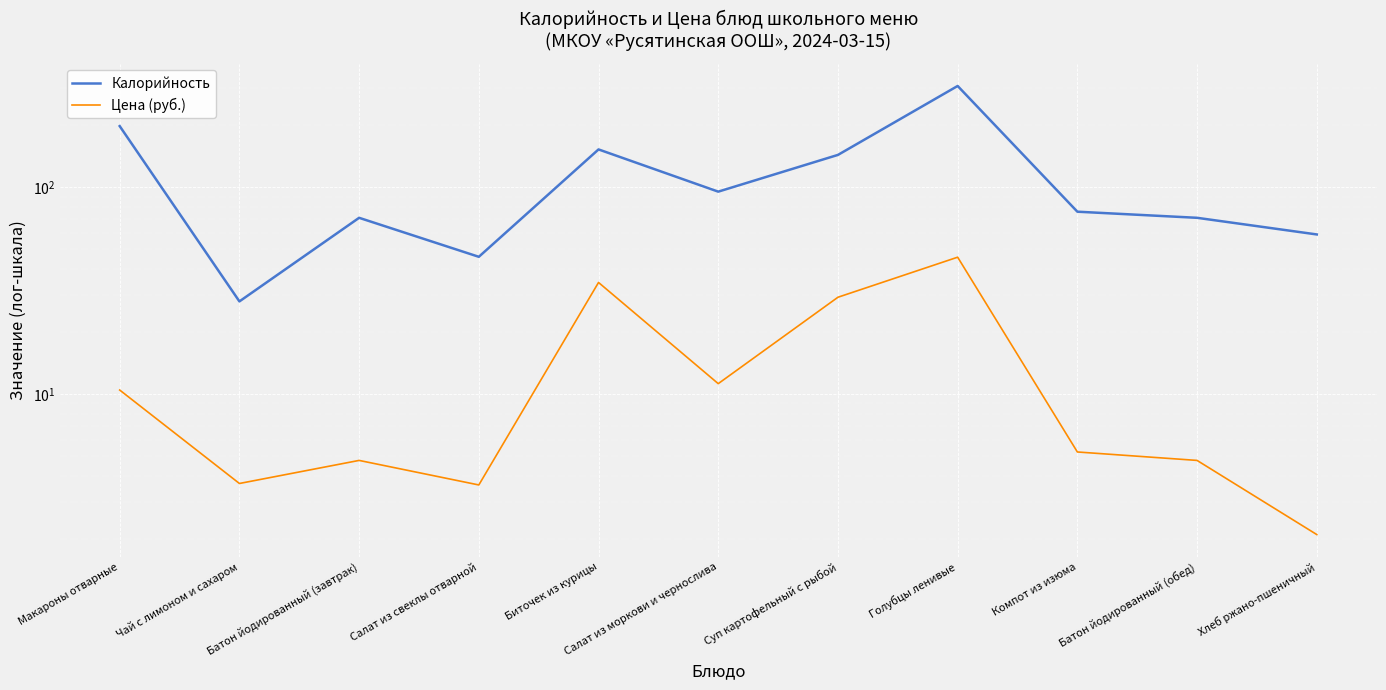

Which has a higher value, Макароны отварные or Батон йодированный (завтрак)?

Макароны отварные